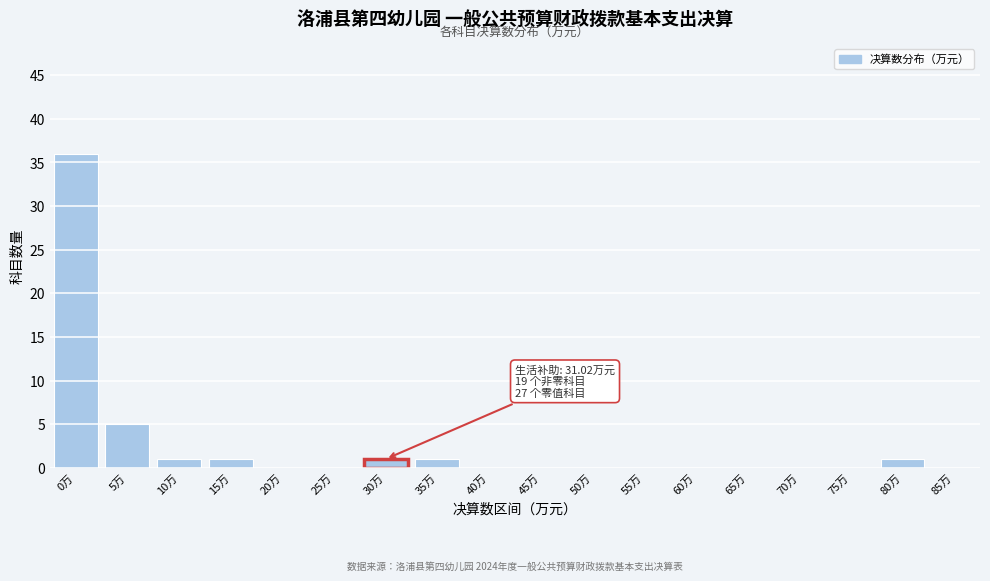

Reading left to right, what are all the values shown in this chart?

0万=36	5万=5	10万=1	15万=1	20万=0	25万=0	30万=1	35万=1	40万=0	45万=0	50万=0	55万=0	60万=0	65万=0	70万=0	75万=0	80万=1	85万=0